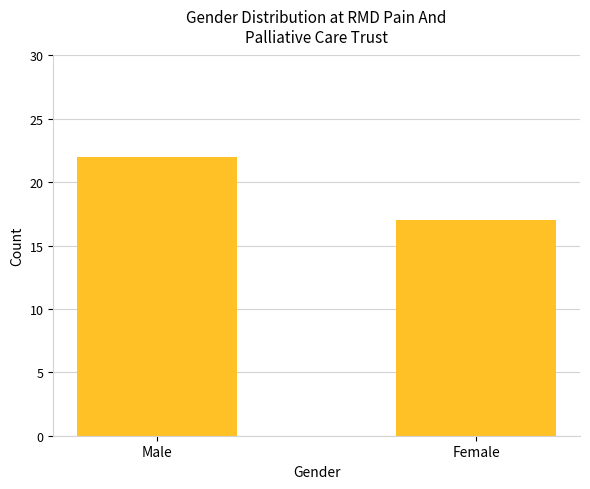

Rank the categories by value from lowest to highest.

Female, Male